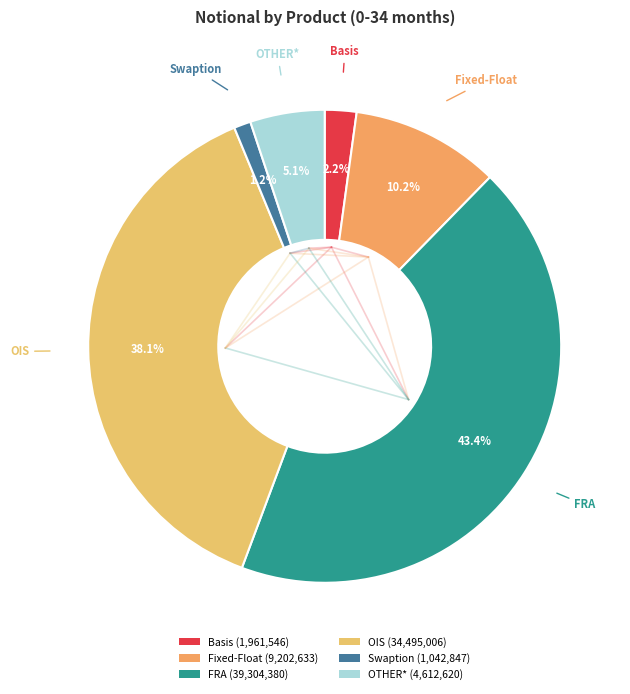

Which category has the biggest portion of the pie?

FRA